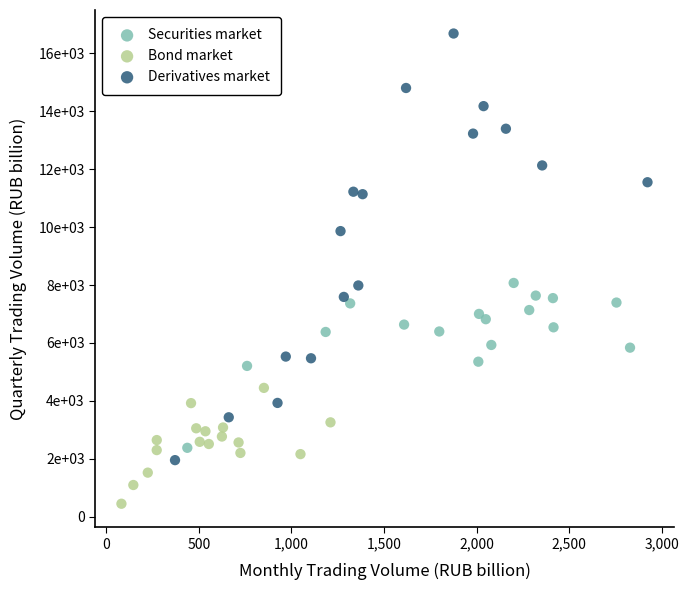

Which series has the widest spread of Y values?

Derivatives market